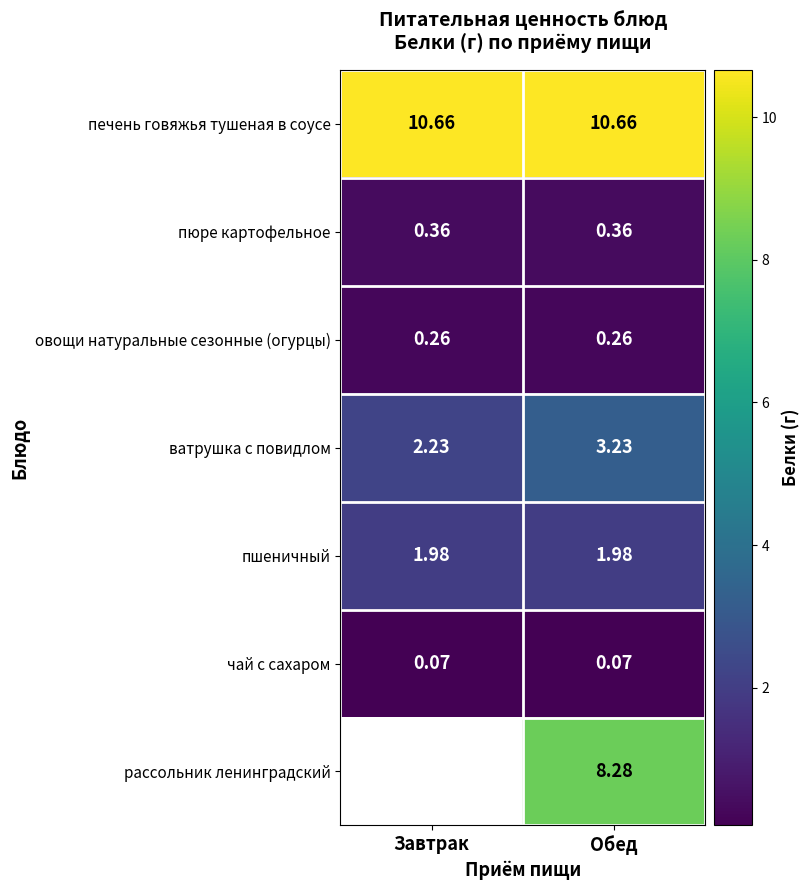

What is the total value across all series at Обед?

24.8